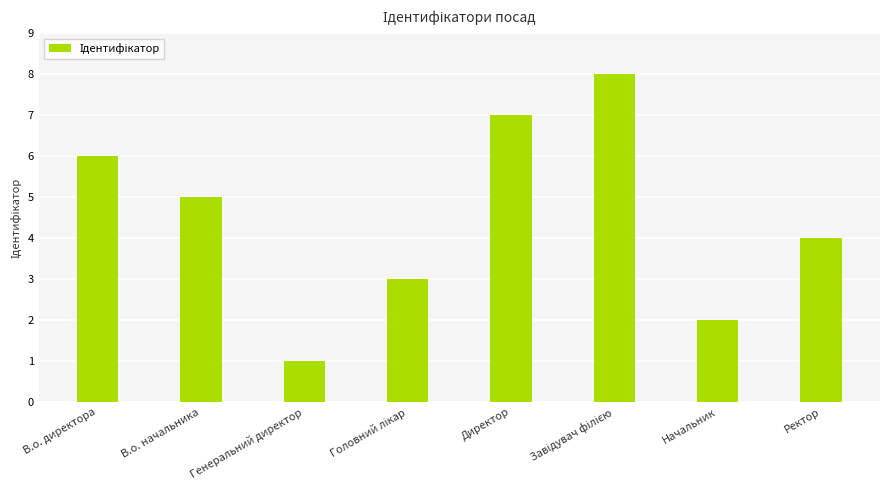

Does the chart contain stacked bars?

No